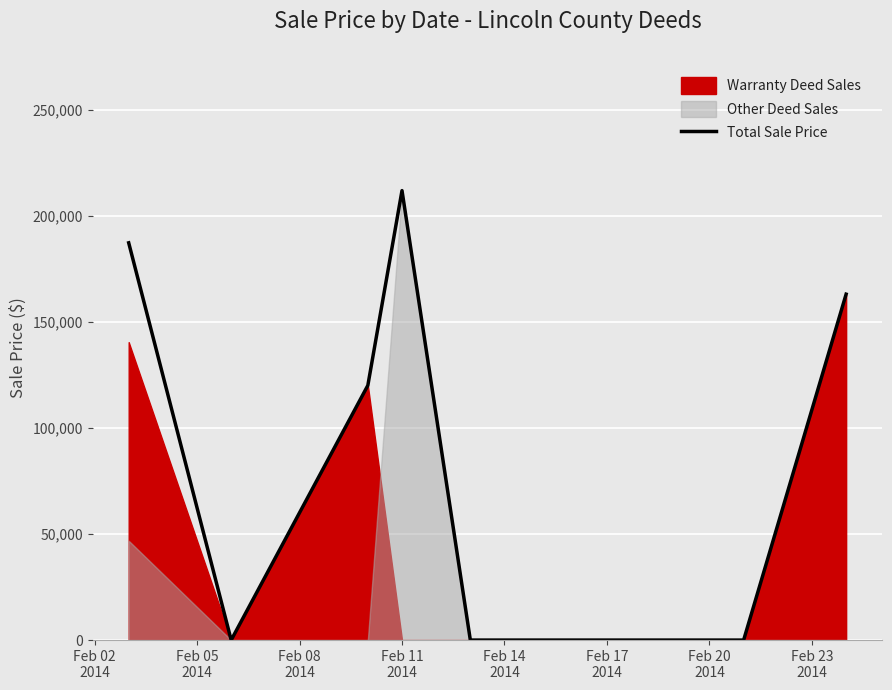

How many values are between 0 and 163000?

9